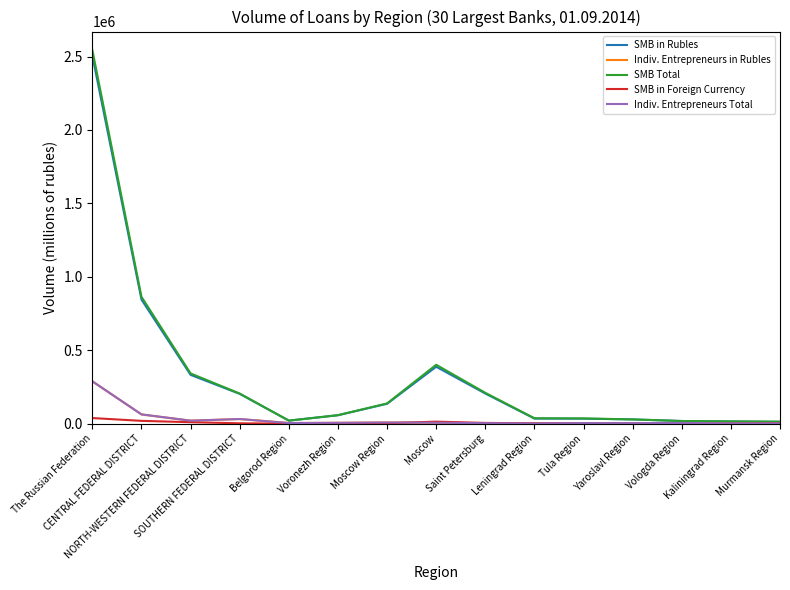

What is the greatest value displayed?

2542839